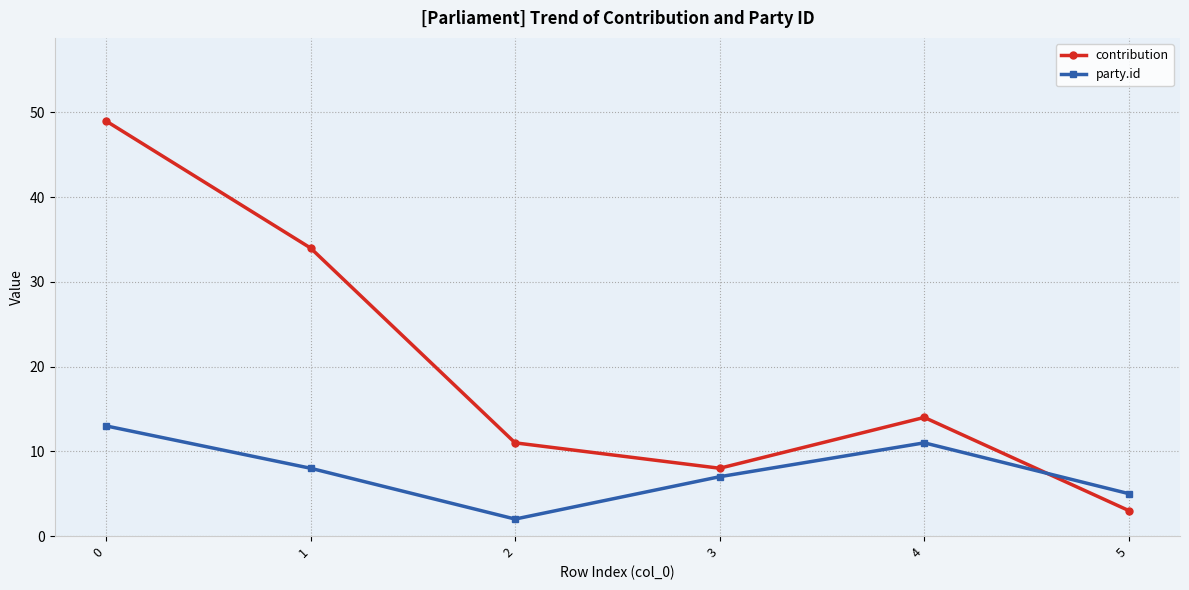

Reading left to right, what are all the values shown in this chart?

contribution: 0=49	1=34	2=11	3=8	4=14	5=3
party.id: 0=13	1=8	2=2	3=7	4=11	5=5